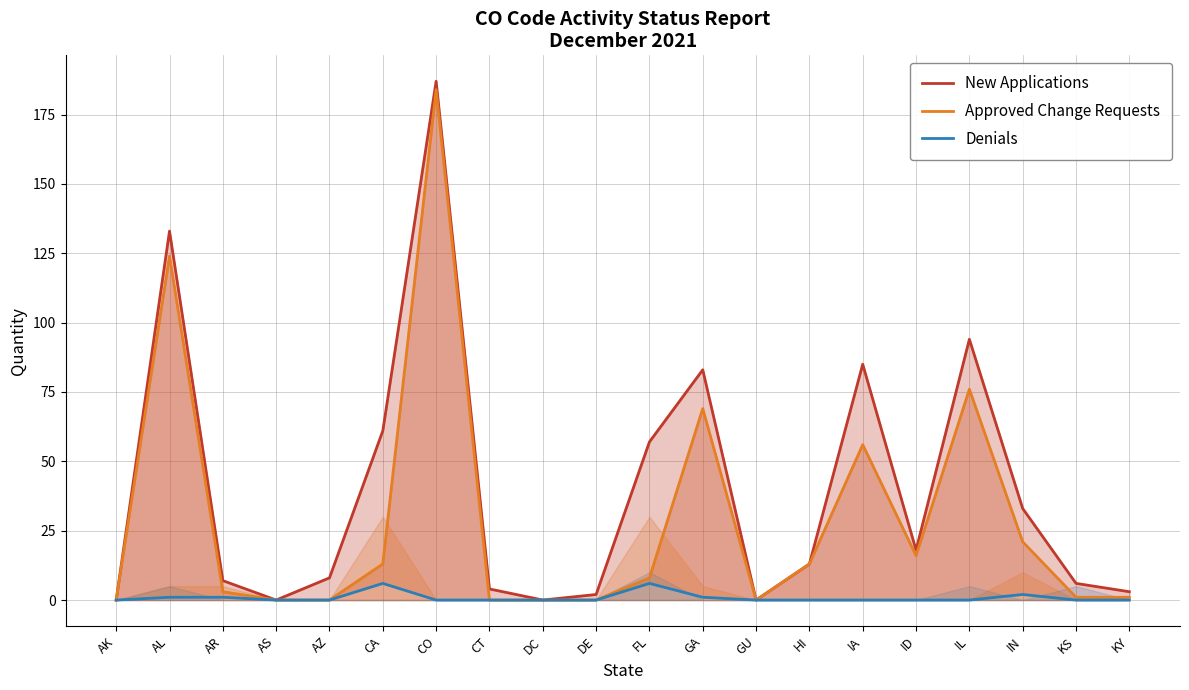

The Approved Change Requests series shows 13 at CA. True or false?

True